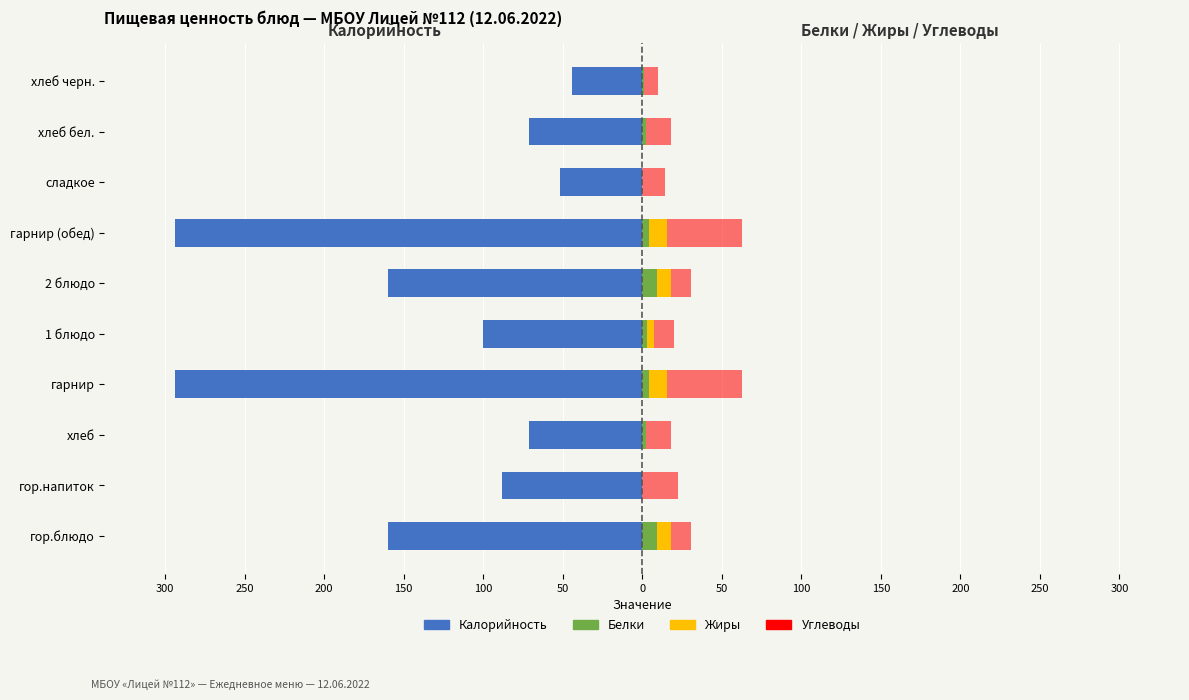

What is the sum of all Калорийность values?

-1334.0